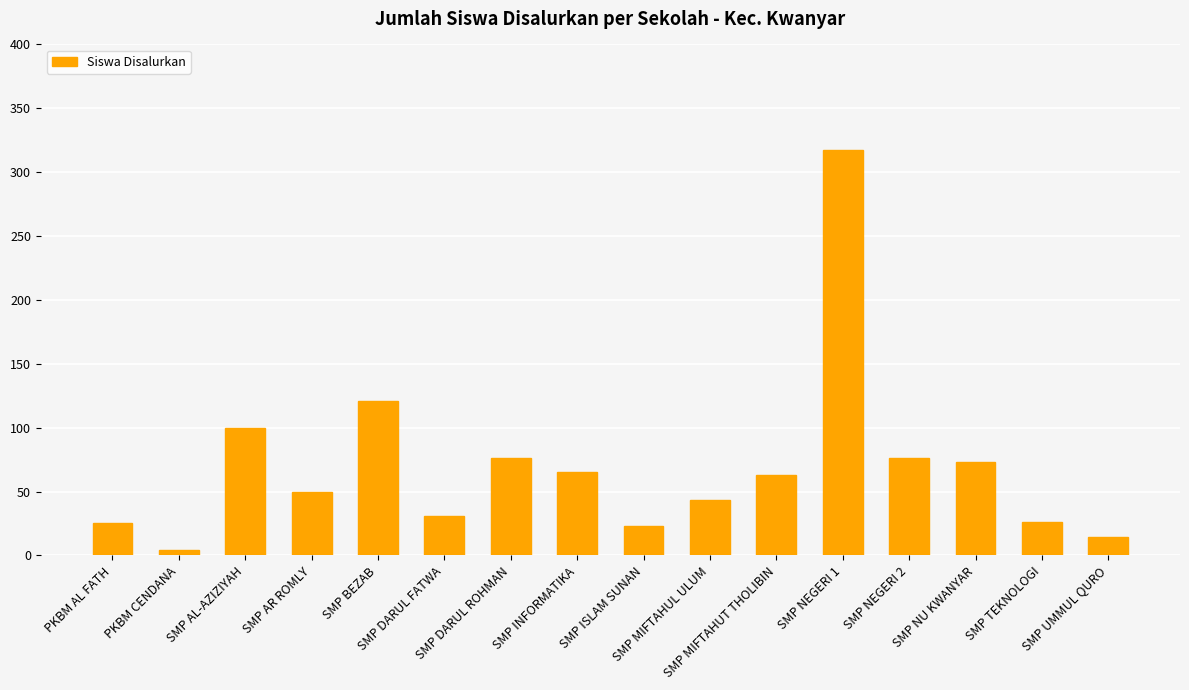

The value at SMP DARUL FATWA is 51. True or false?

False